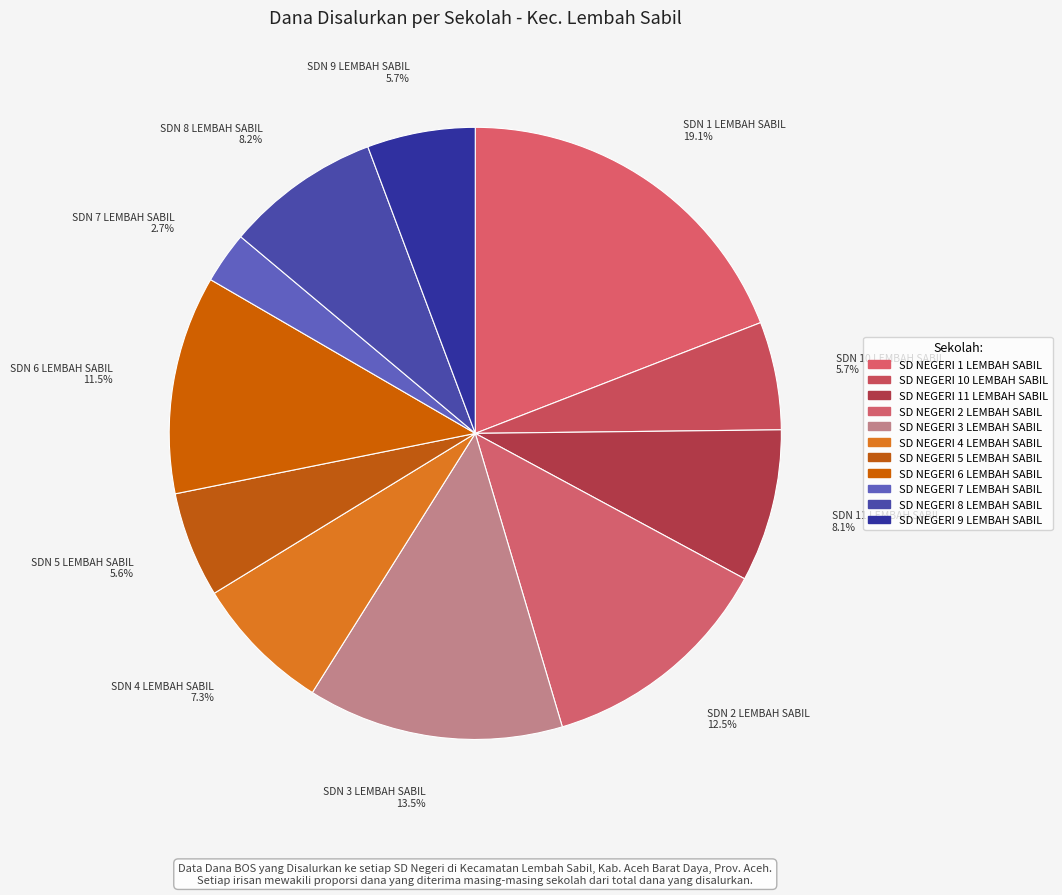

How many slices are in this pie chart?

11